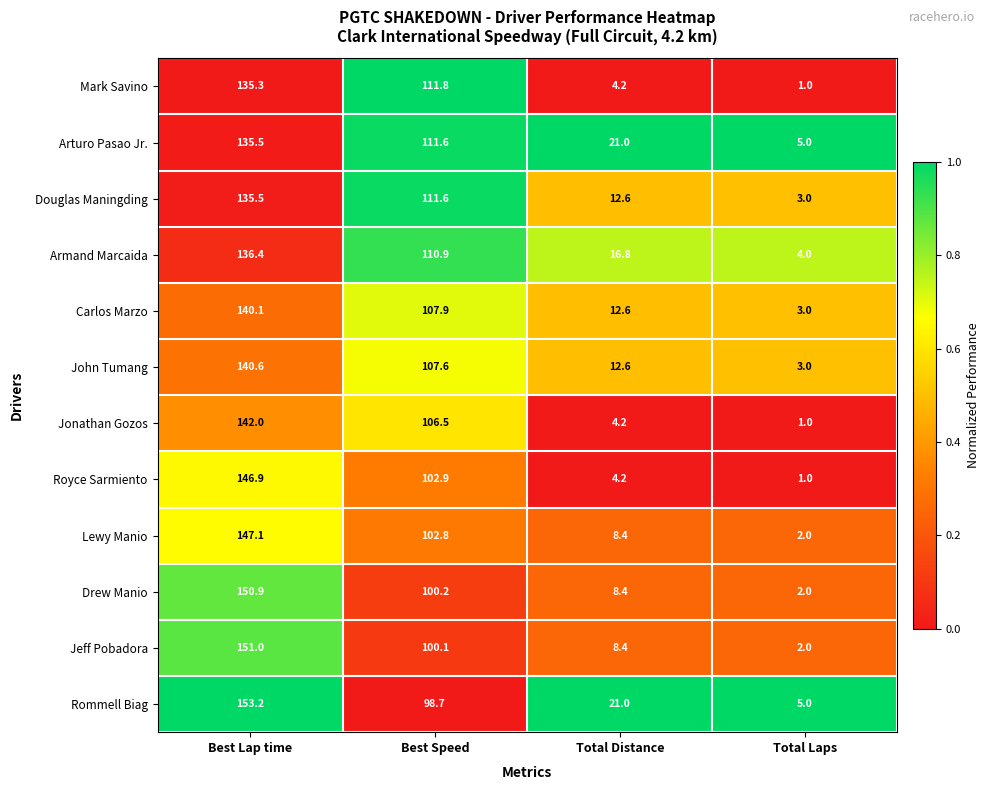

Count the number of data series in this chart.

12